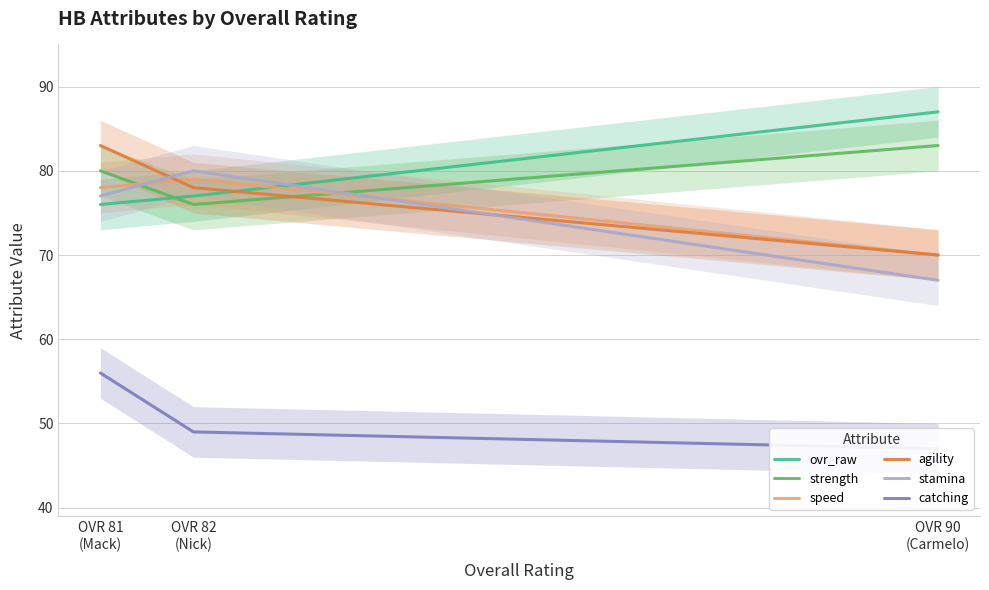

What is the minimum value for strength?

76